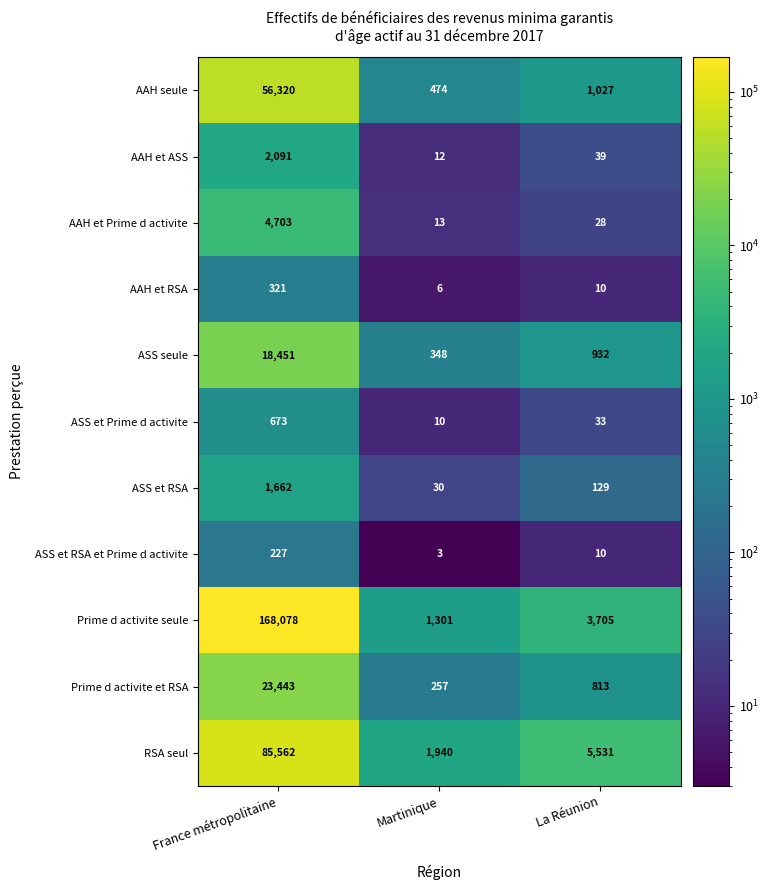

At which label does AAH et RSA first exceed 10?

France métropolitaine